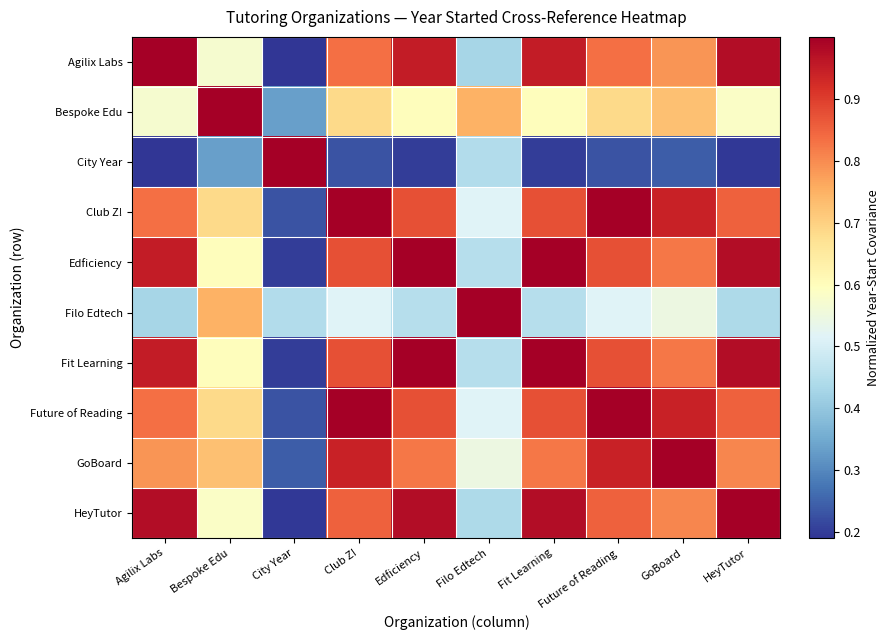

Reading left to right, transcribe all the data shown in this chart.

Agilix Labs: Agilix Labs=1.0	Bespoke Edu=0.6	City Year=0.2	Club Z!=0.8	Edficiency=1.0	Filo Edtech=0.4	Fit Learning=1.0	Future of Reading=0.8	GoBoard=0.8	HeyTutor=1.0
Bespoke Edu: Agilix Labs=0.6	Bespoke Edu=1.0	City Year=0.3	Club Z!=0.7	Edficiency=0.6	Filo Edtech=0.7	Fit Learning=0.6	Future of Reading=0.7	GoBoard=0.7	HeyTutor=0.6
City Year: Agilix Labs=0.2	Bespoke Edu=0.3	City Year=1.0	Club Z!=0.2	Edficiency=0.2	Filo Edtech=0.4	Fit Learning=0.2	Future of Reading=0.2	GoBoard=0.2	HeyTutor=0.2
Club Z!: Agilix Labs=0.8	Bespoke Edu=0.7	City Year=0.2	Club Z!=1.0	Edficiency=0.9	Filo Edtech=0.5	Fit Learning=0.9	Future of Reading=1.0	GoBoard=0.9	HeyTutor=0.9
Edficiency: Agilix Labs=1.0	Bespoke Edu=0.6	City Year=0.2	Club Z!=0.9	Edficiency=1.0	Filo Edtech=0.4	Fit Learning=1.0	Future of Reading=0.9	GoBoard=0.8	HeyTutor=1.0
Filo Edtech: Agilix Labs=0.4	Bespoke Edu=0.7	City Year=0.4	Club Z!=0.5	Edficiency=0.4	Filo Edtech=1.0	Fit Learning=0.4	Future of Reading=0.5	GoBoard=0.5	HeyTutor=0.4
Fit Learning: Agilix Labs=1.0	Bespoke Edu=0.6	City Year=0.2	Club Z!=0.9	Edficiency=1.0	Filo Edtech=0.4	Fit Learning=1.0	Future of Reading=0.9	GoBoard=0.8	HeyTutor=1.0
Future of Reading: Agilix Labs=0.8	Bespoke Edu=0.7	City Year=0.2	Club Z!=1.0	Edficiency=0.9	Filo Edtech=0.5	Fit Learning=0.9	Future of Reading=1.0	GoBoard=0.9	HeyTutor=0.9
GoBoard: Agilix Labs=0.8	Bespoke Edu=0.7	City Year=0.2	Club Z!=0.9	Edficiency=0.8	Filo Edtech=0.5	Fit Learning=0.8	Future of Reading=0.9	GoBoard=1.0	HeyTutor=0.8
HeyTutor: Agilix Labs=1.0	Bespoke Edu=0.6	City Year=0.2	Club Z!=0.9	Edficiency=1.0	Filo Edtech=0.4	Fit Learning=1.0	Future of Reading=0.9	GoBoard=0.8	HeyTutor=1.0